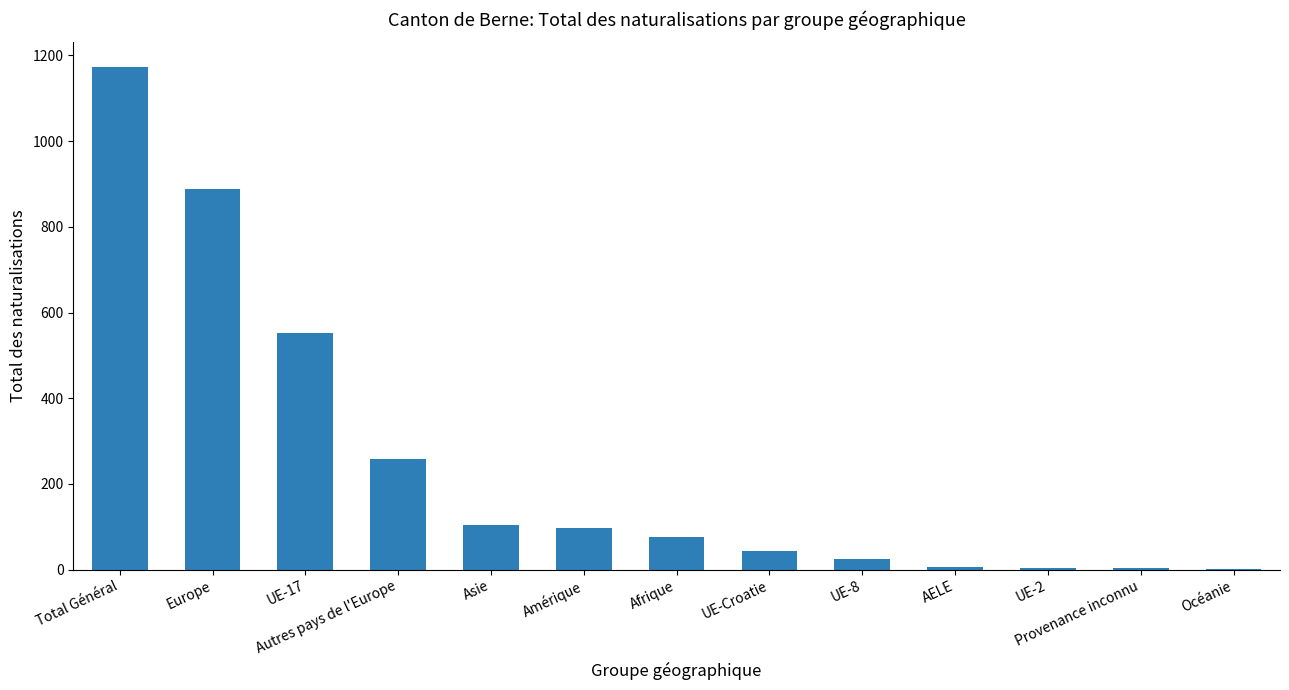

Which category has the highest value across all series?

Total Général